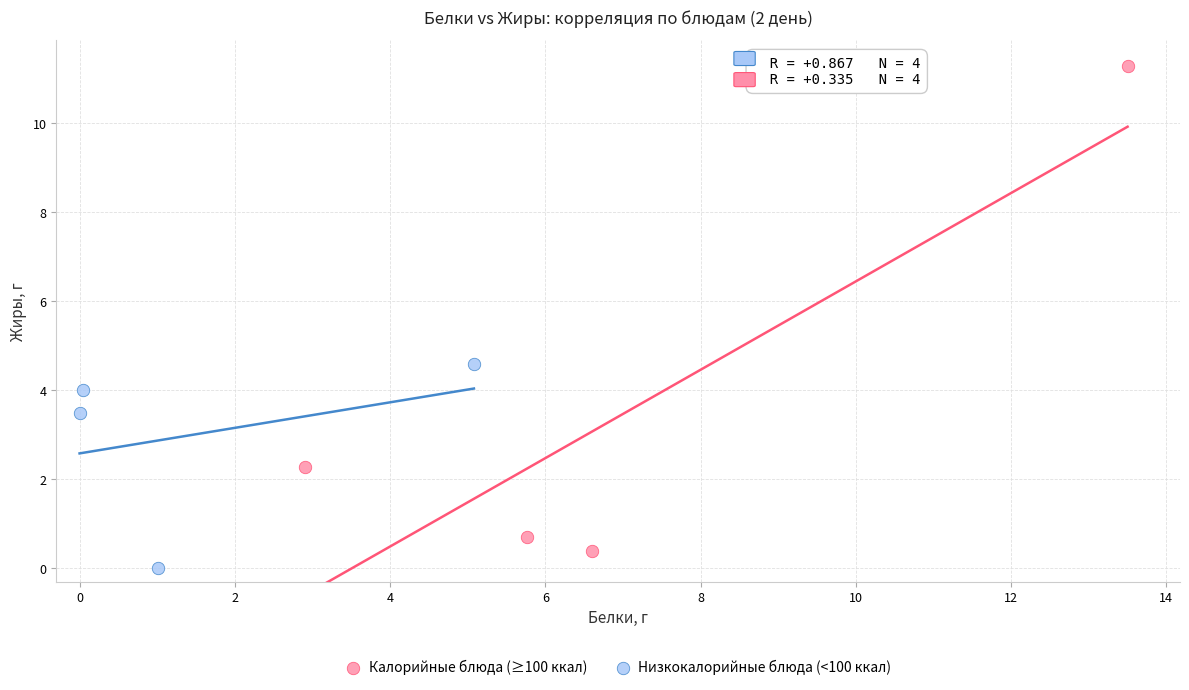

Which series has the largest Y range (max minus min)?

Калорийные блюда (≥100 ккал)